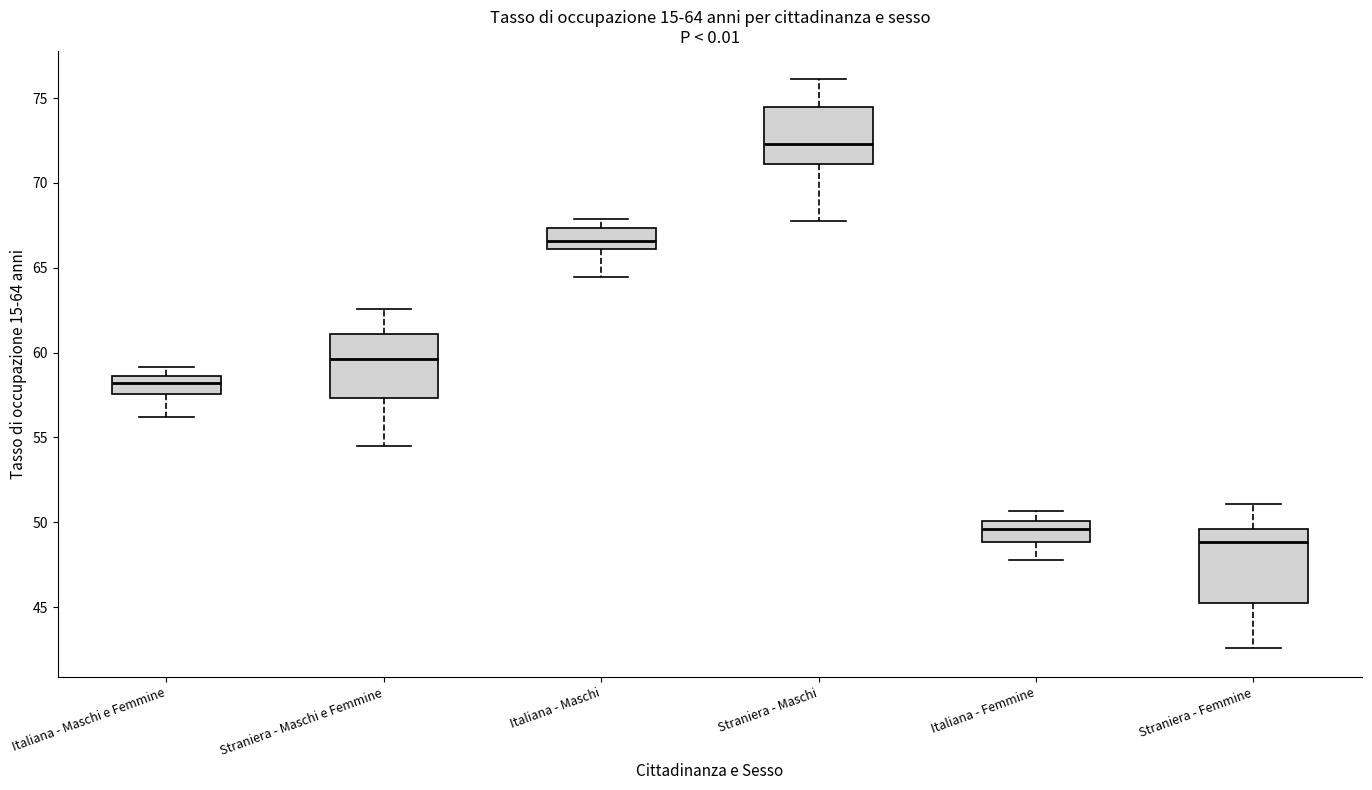

Which box is the tallest, from its lower edge to its upper edge?

Straniera - Femmine